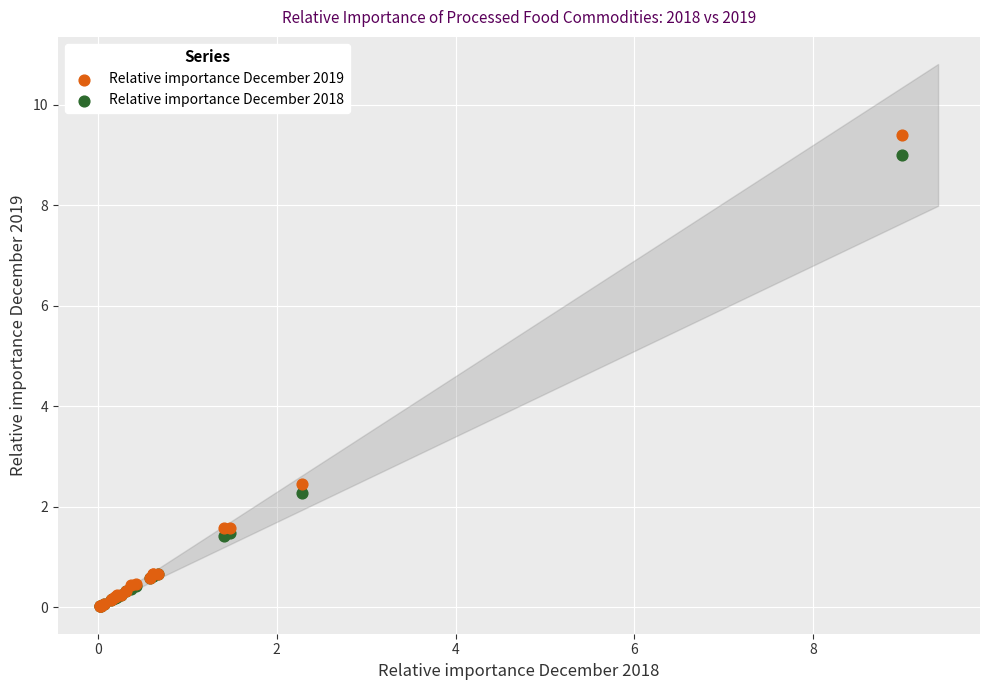

In the Relative importance December 2018 series, what Y value is closest to 4?

2.3